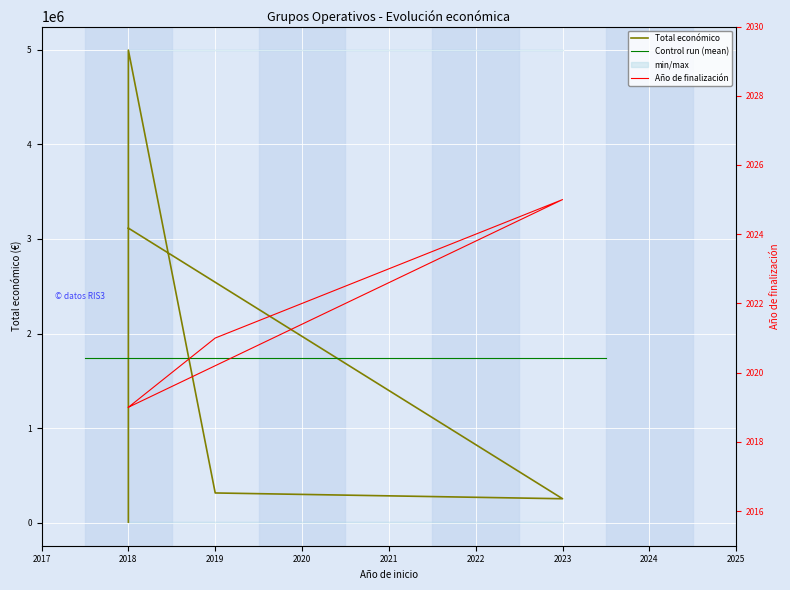

True or false: Año de finalización and Total económico intersect in this chart.

False